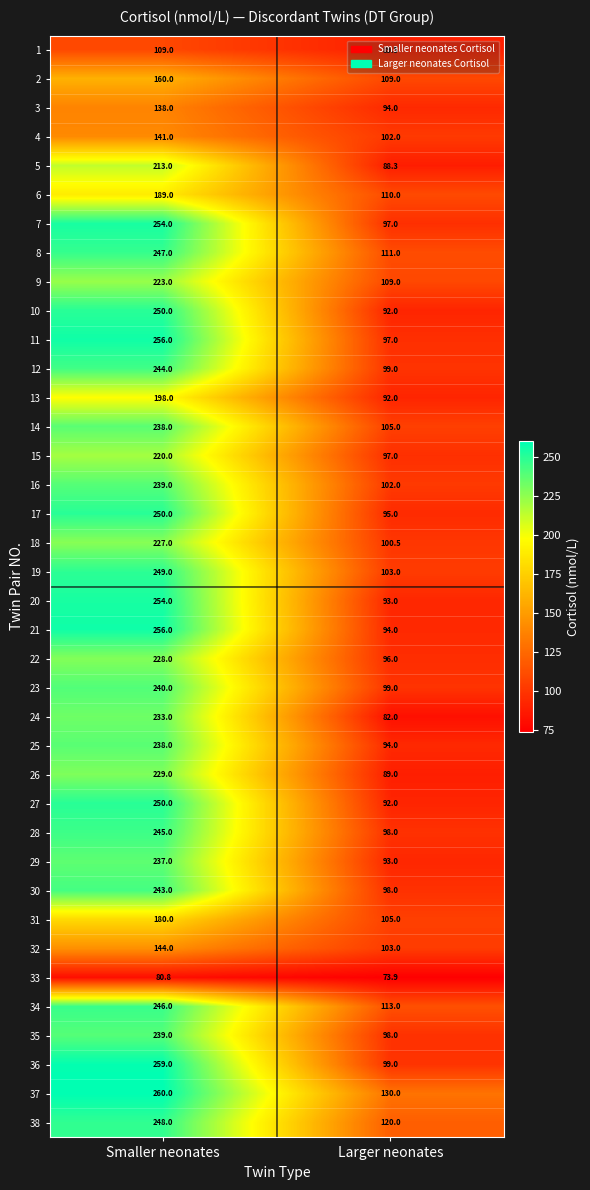

How many distinct data groups are displayed?

38